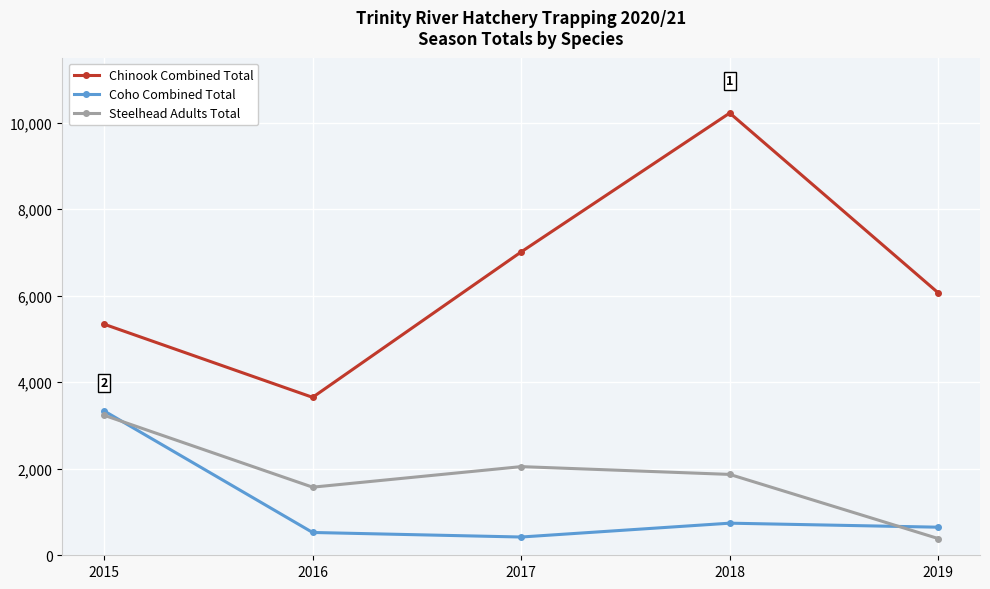

Which series changed the most between 2015 and 2016?

Coho Combined Total